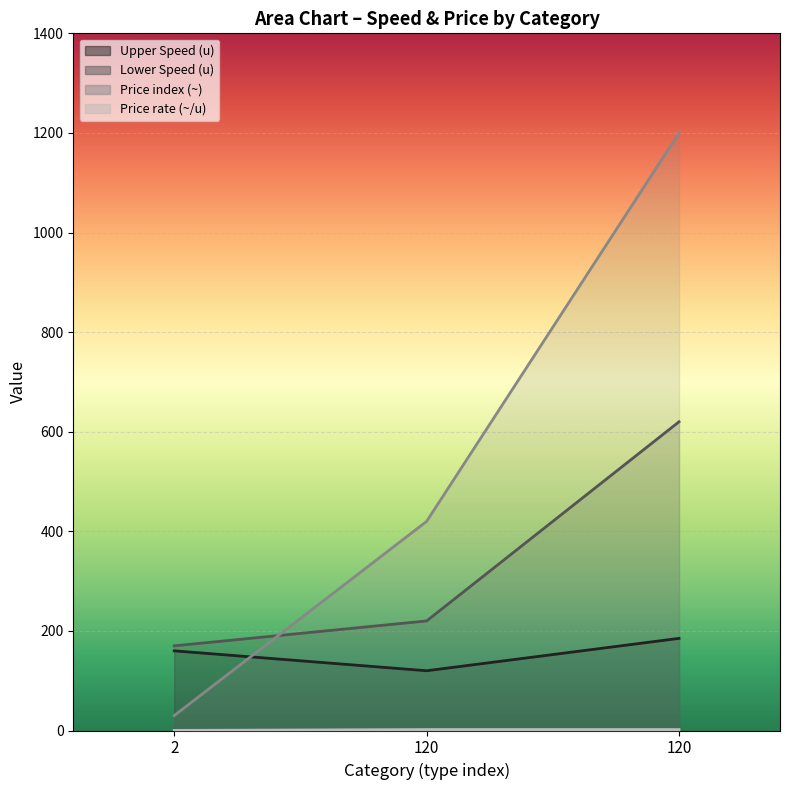

Count the number of categories in the chart.

3